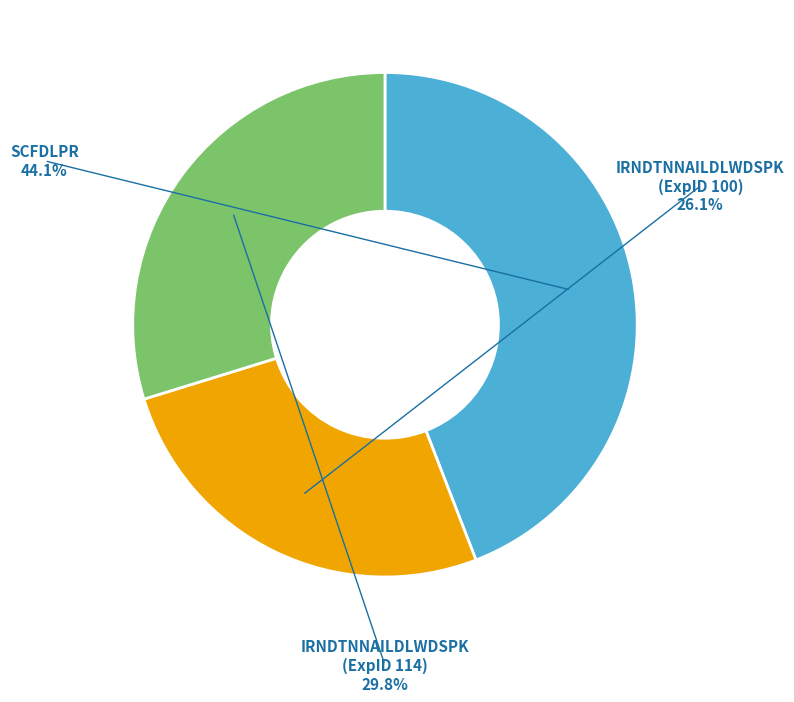

To the nearest percent, what is the difference between the IRNDTNNAILDLWDSPK (ExpID 114) and SCFDLPR slice percentages?

14%